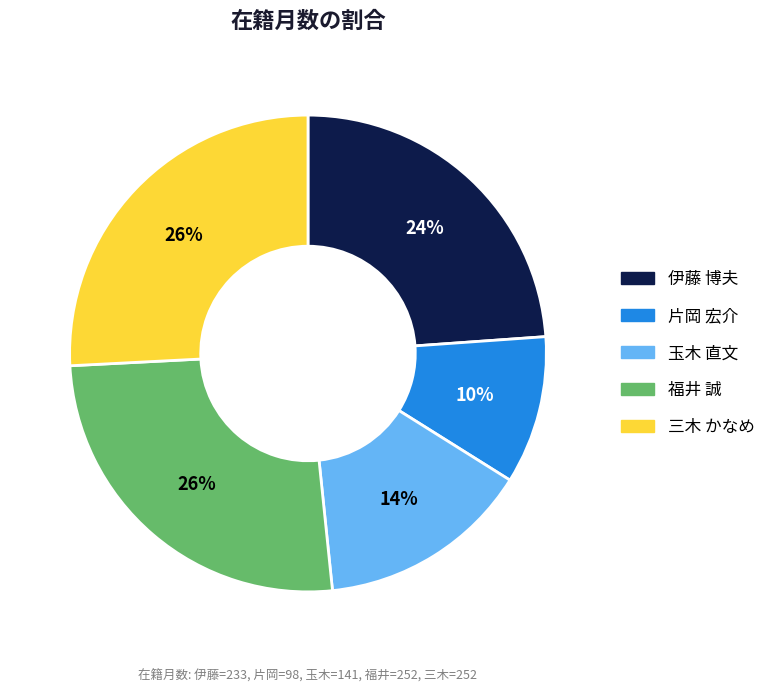

True or false: 福井 誠 accounts for 26% of the total.

True